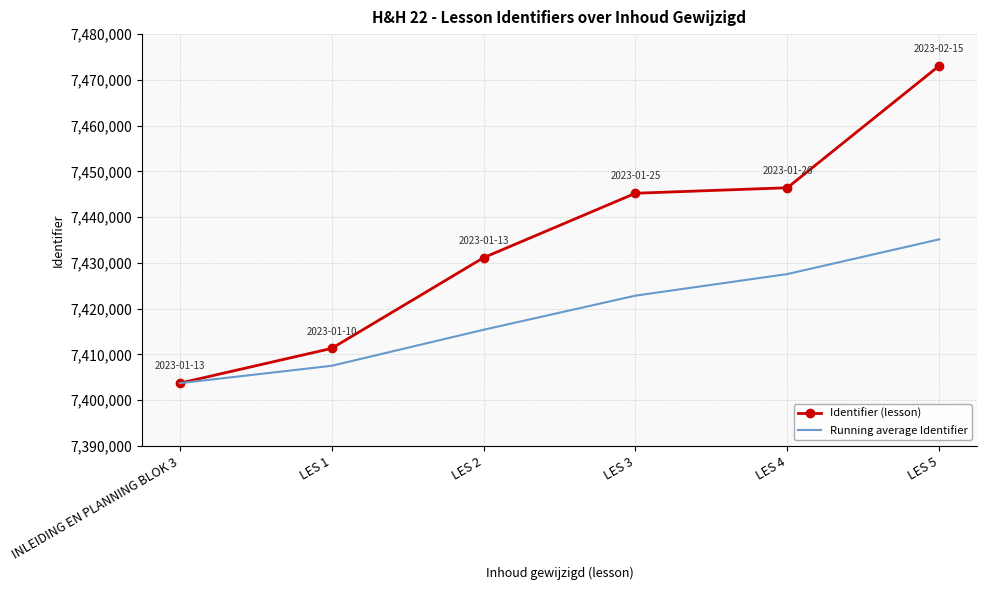

True or false: Identifier (lesson) has more than 2 points higher than both neighbors.

False